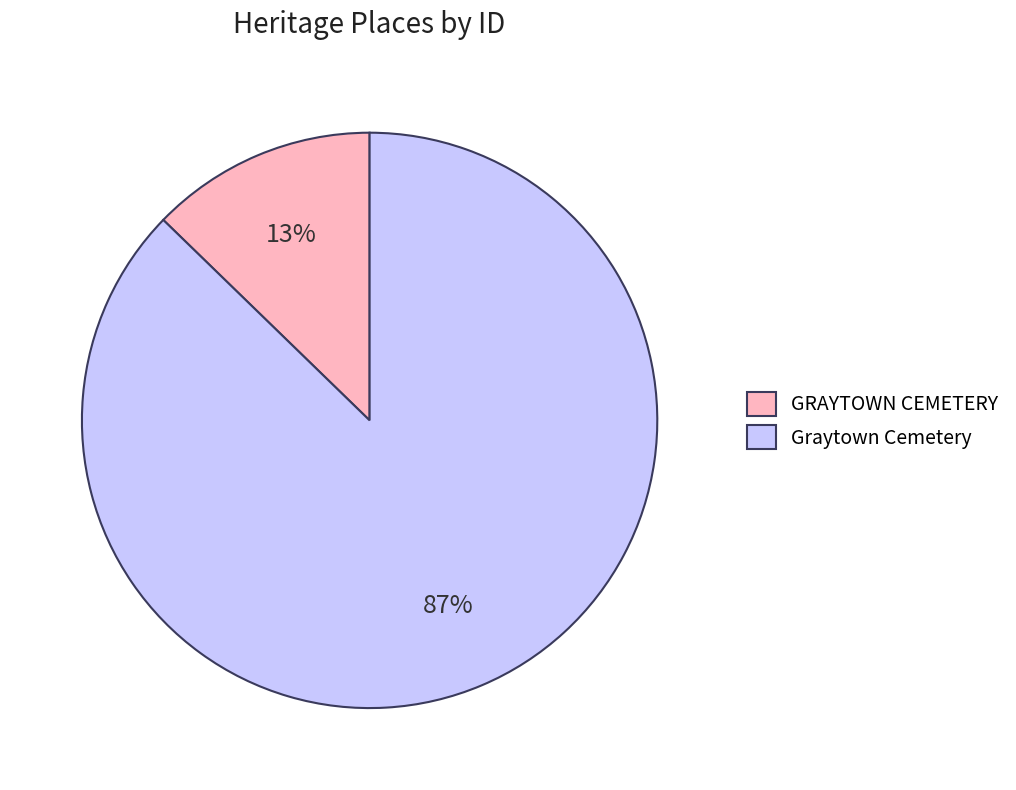

Rank the categories by value from highest to lowest.

Graytown Cemetery, GRAYTOWN CEMETERY